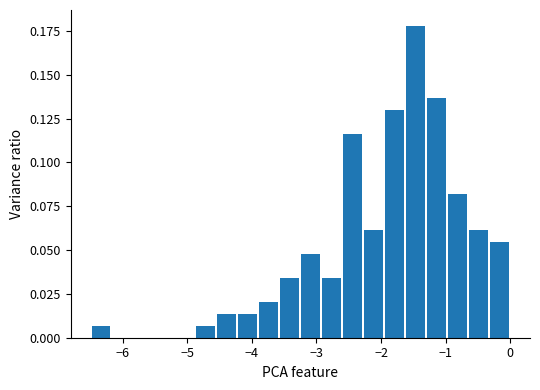

Around what value on the x-axis is the tallest bar? Give the approximate position of its centre, as read against the axis.

-1.5